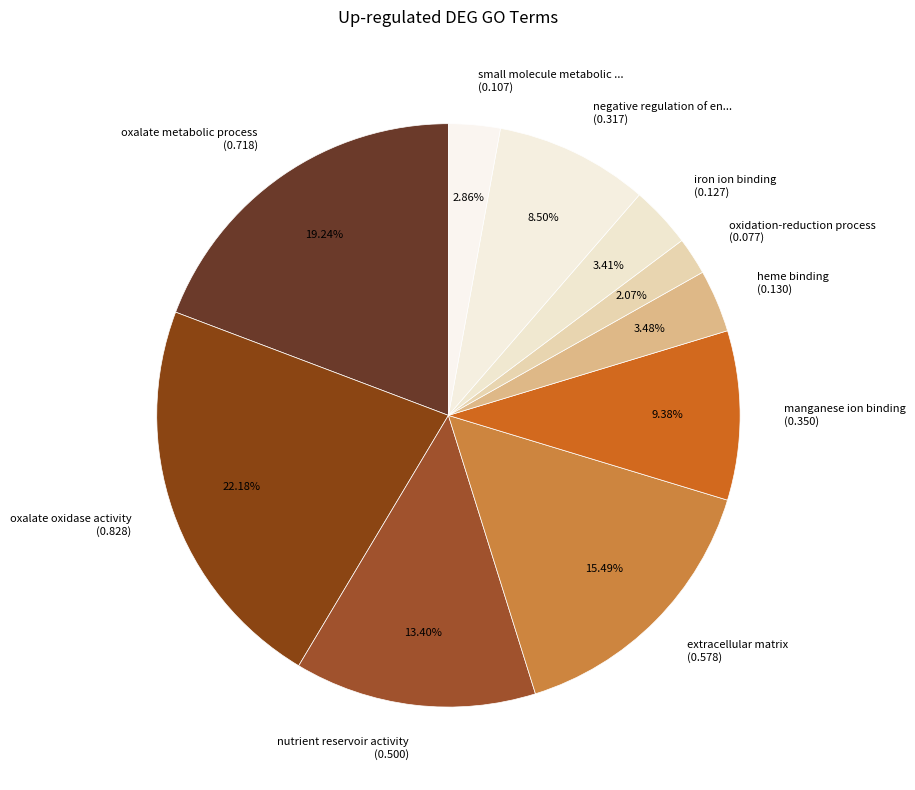

Approximately how many times larger is the value at heme binding (0.130) compared to manganese ion binding (0.350)?

0.4